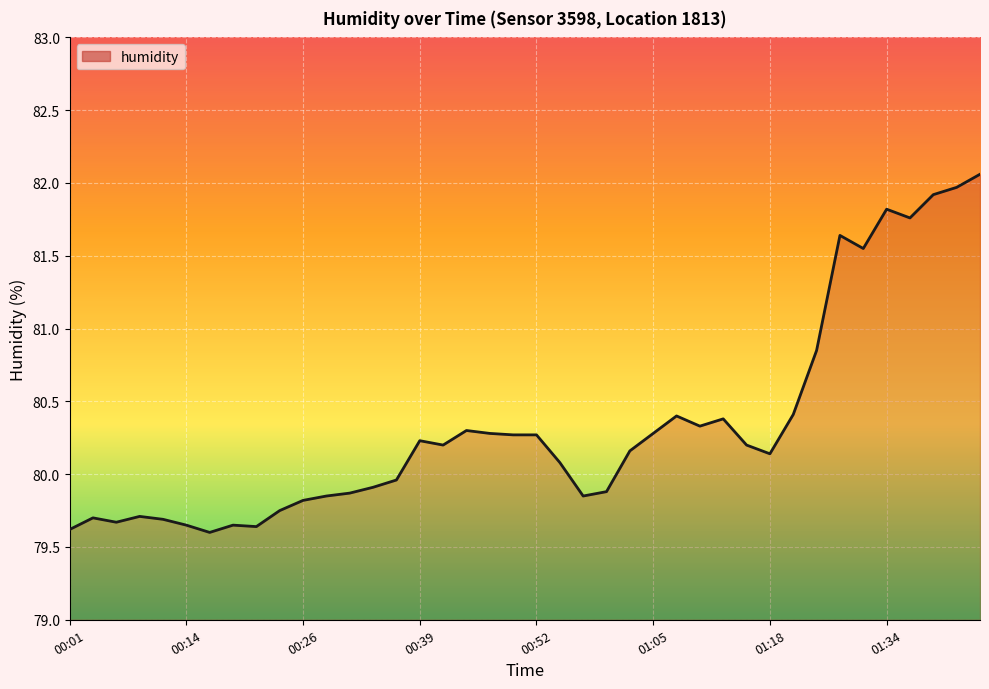

How many values are below 80?

17